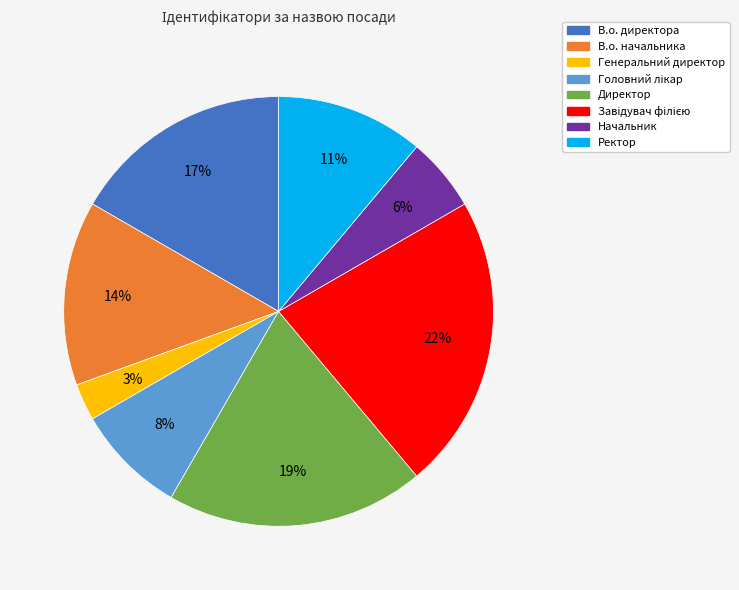

What percentage is the В.о. начальника slice, to the nearest percent?

14%